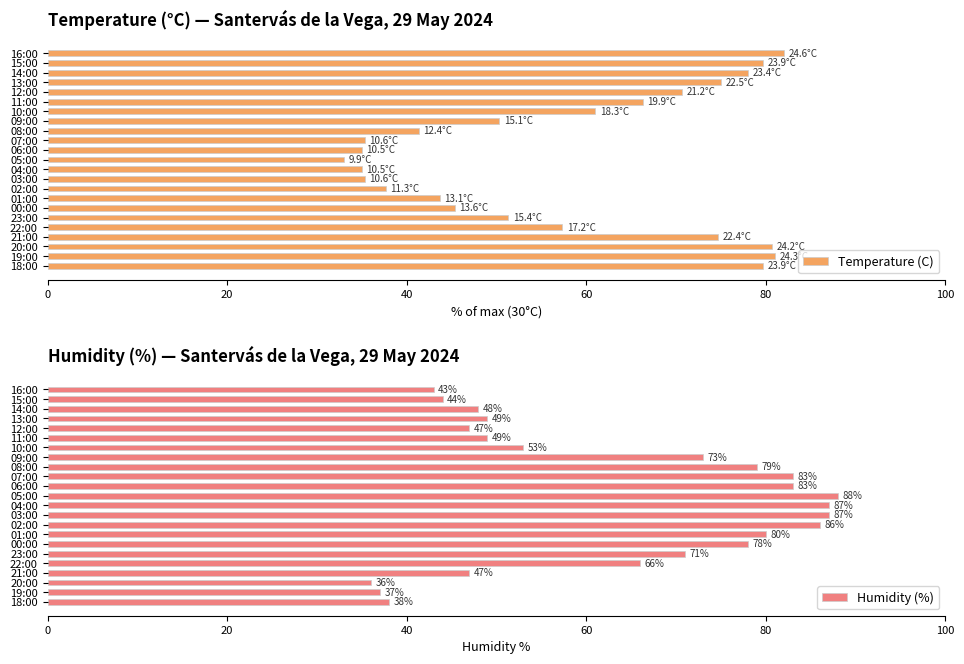

True or false: Humidity (%) has a value of 49 at 13:00.

True